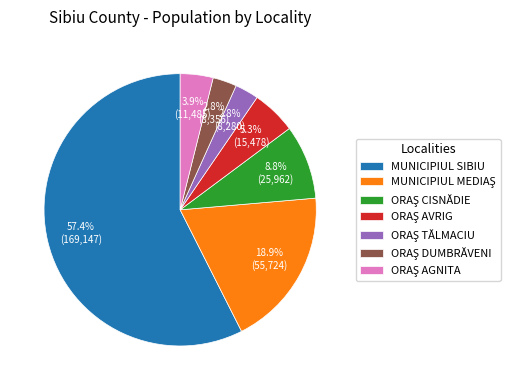

Which slice is the largest?

MUNICIPIUL SIBIU